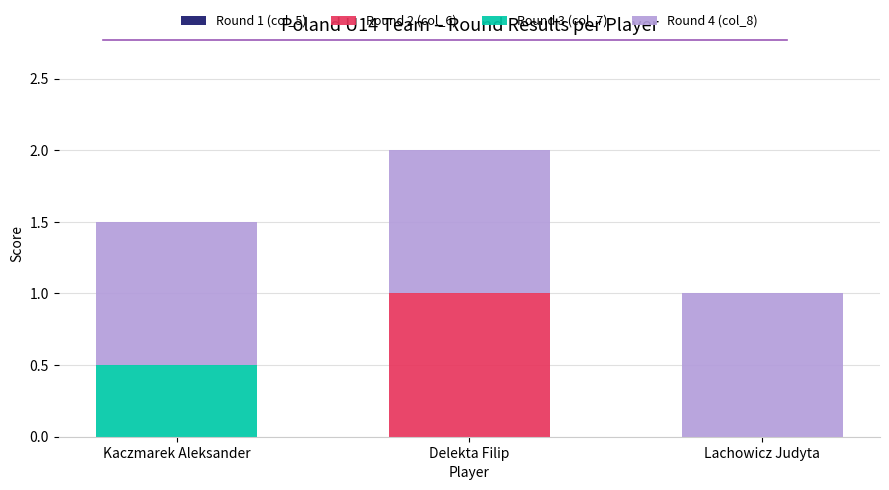

Which category has the highest value in the Round 2 (col_6) series?

Delekta Filip